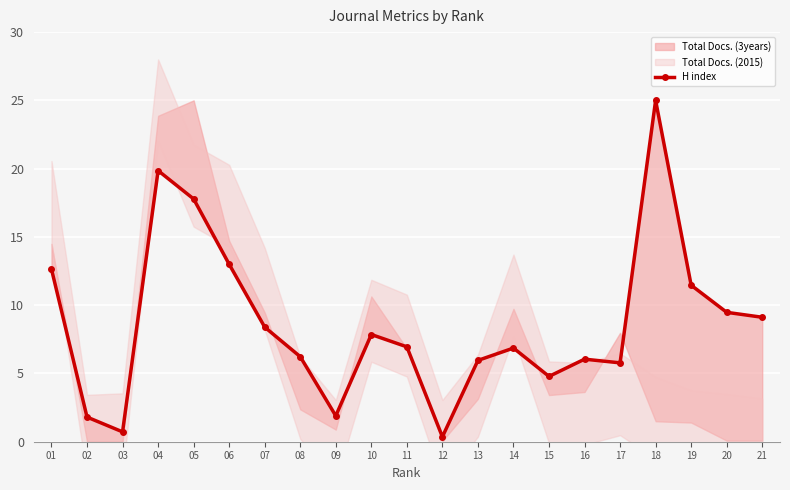

True or false: the data has more than 0 interior local peaks.

True